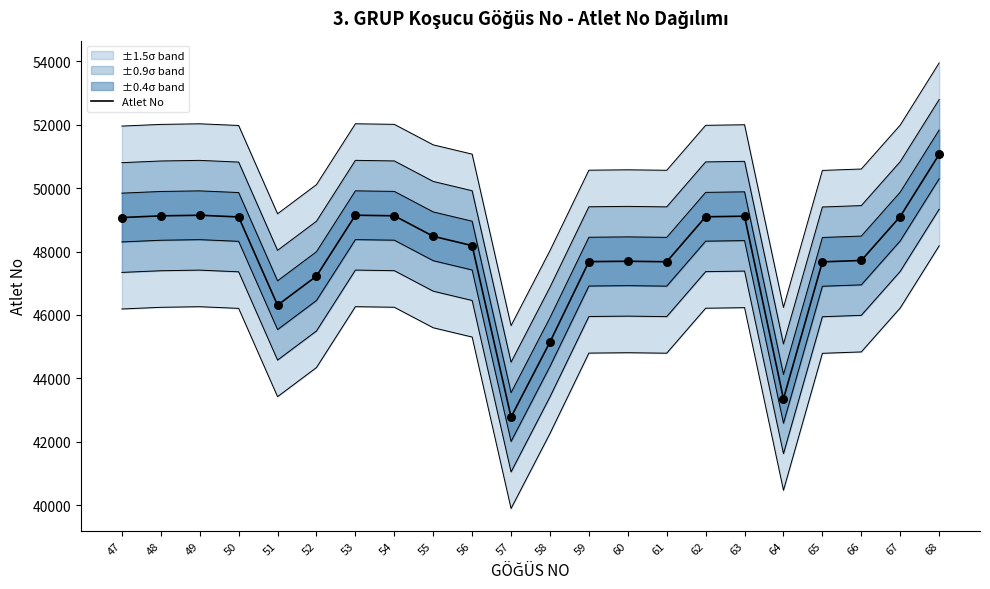

Approximately how many times larger is the value at 58 compared to 64?

1.0